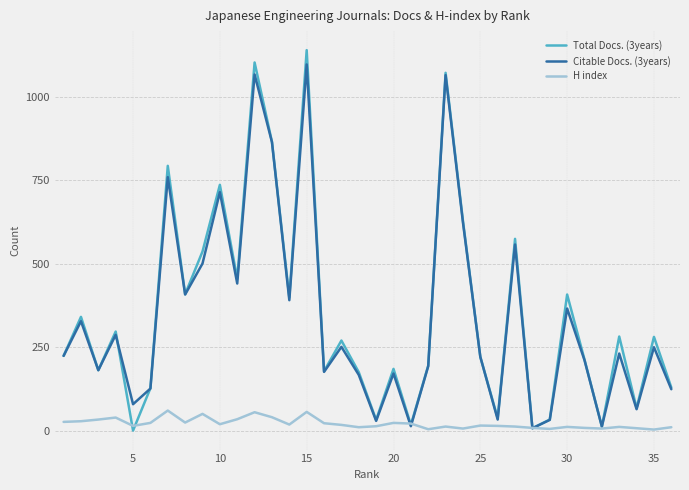

Which series has the widest spread of values?

Total Docs. (3years)